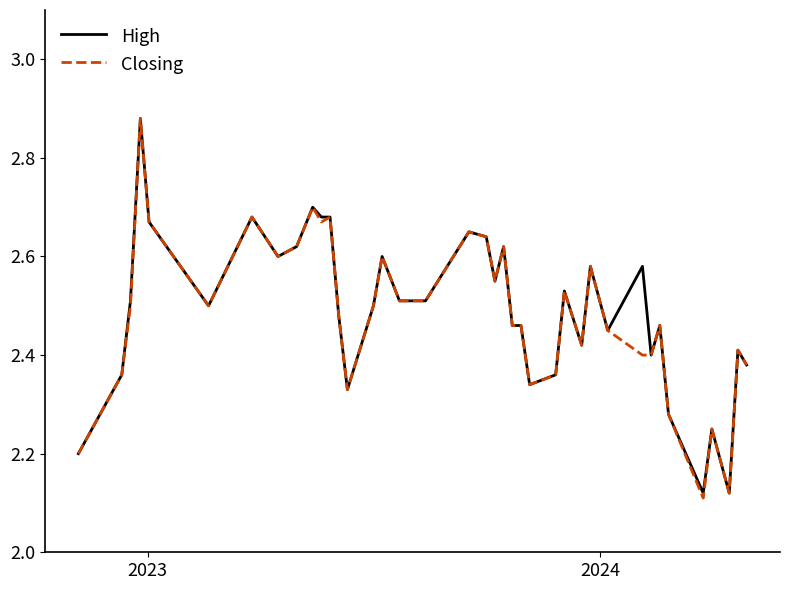

Does the chart display data point markers on the line(s)?

No